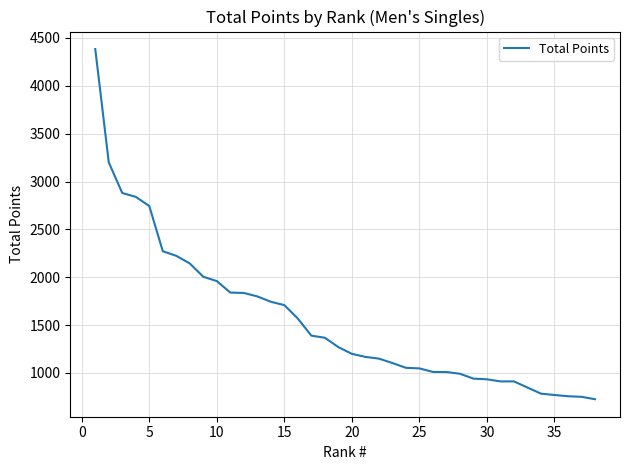

What is the difference between the maximum and minimum values?

3658